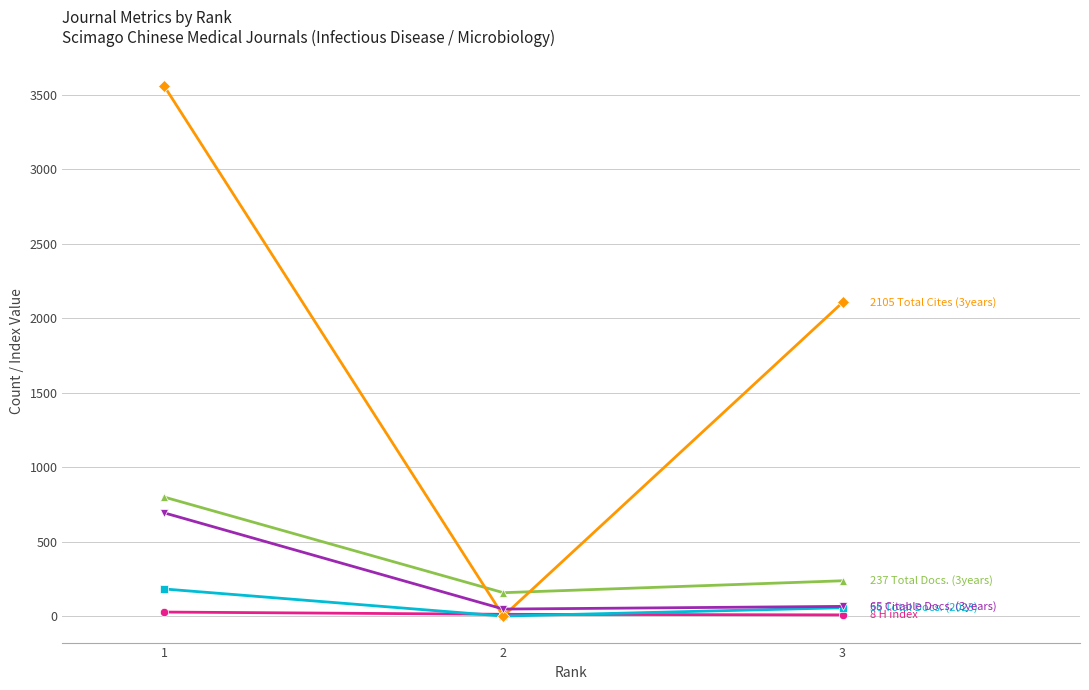

At which category is the sum across all series the highest?

1